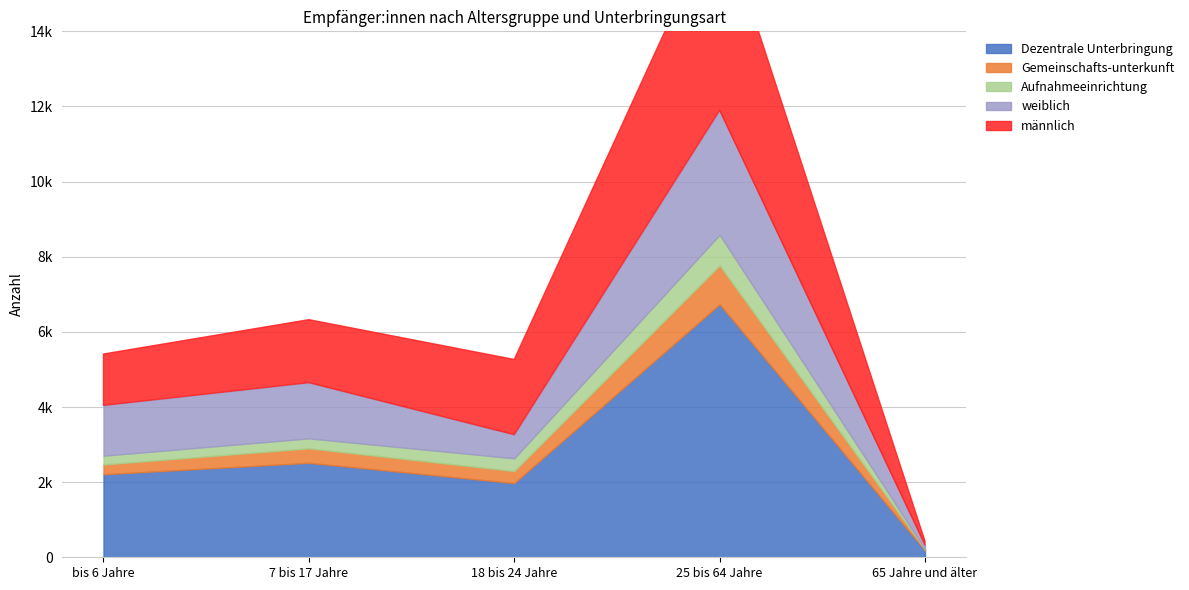

In Dezentrale Unterbringung, how many points are higher than both neighbors (excluding endpoints)?

2